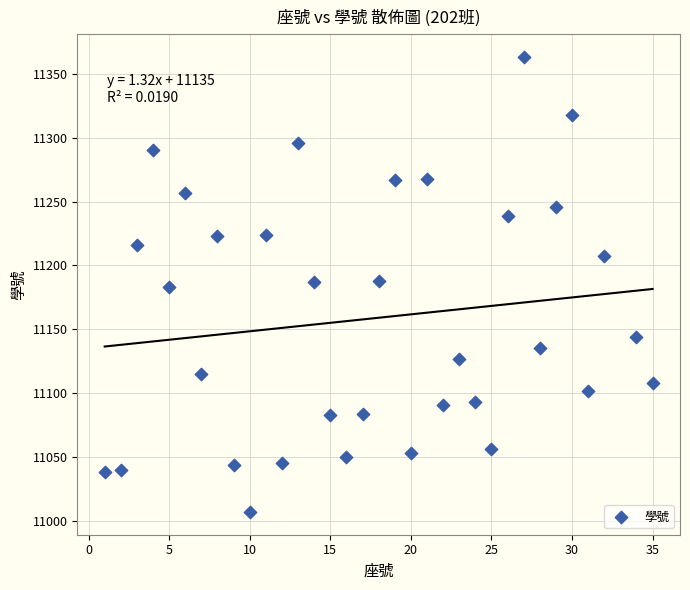

What is the range of X values (max minus min)?

34